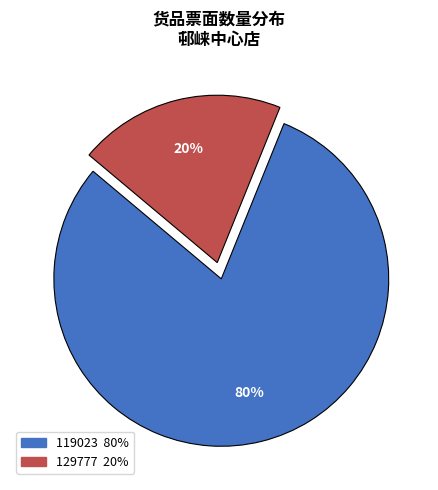

To the nearest percent, what is the difference between the 129777 and 119023 slice percentages?

60%